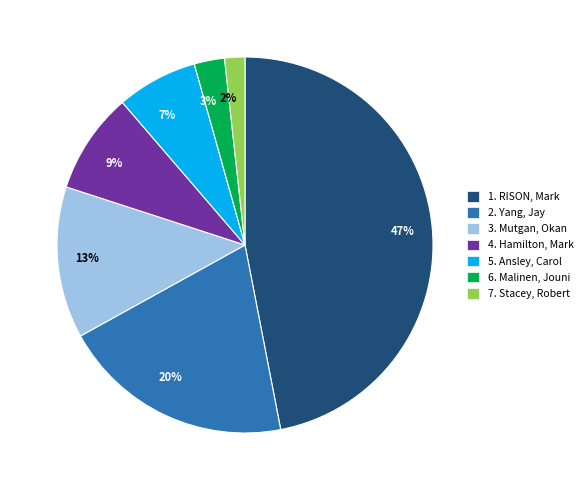

To the nearest percent, what is the average slice percentage?

14%